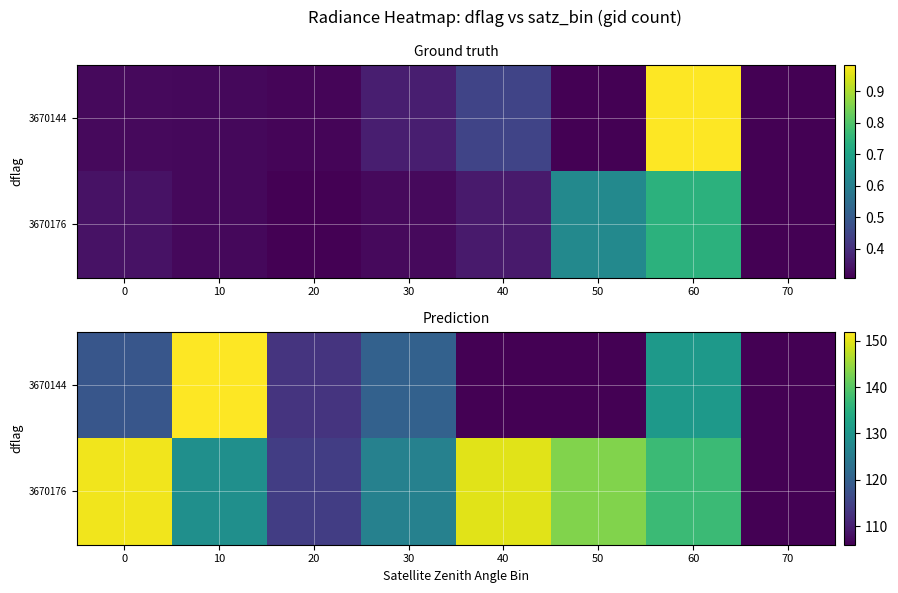

Which label corresponds to the smallest value in the chart?

40